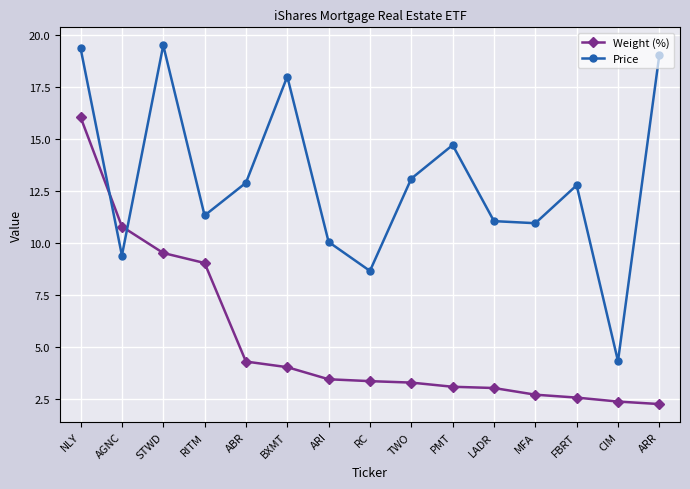

What is the difference between the Price values at FBRT and MFA?

1.8